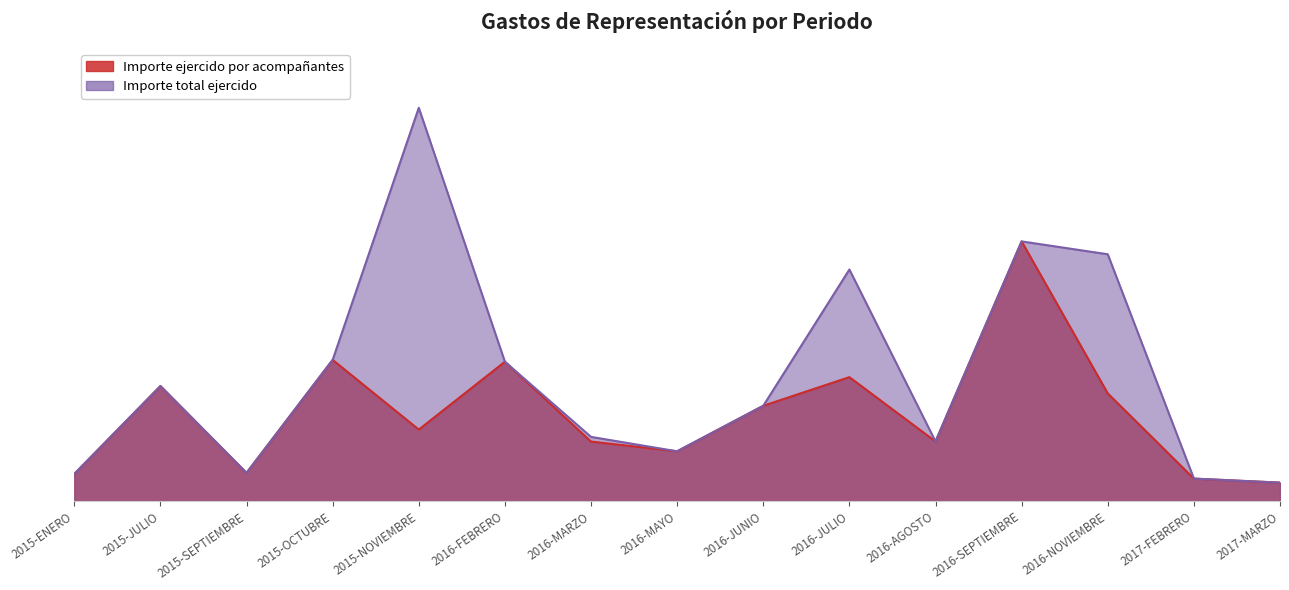

Where does the Importe ejercido por acompañantes series first go above 2990?

2015-JULIO